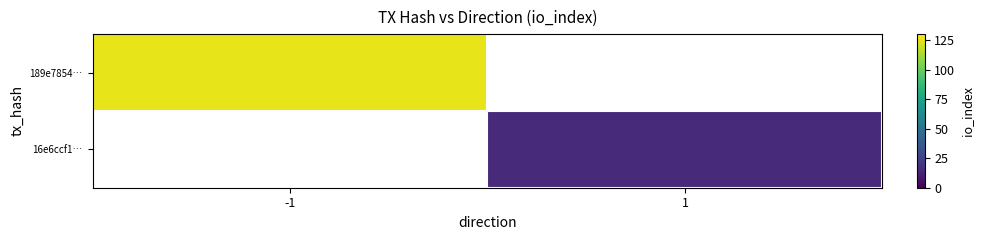

List the series in order of their overall mean, highest first.

189e7854…, 16e6ccf1…